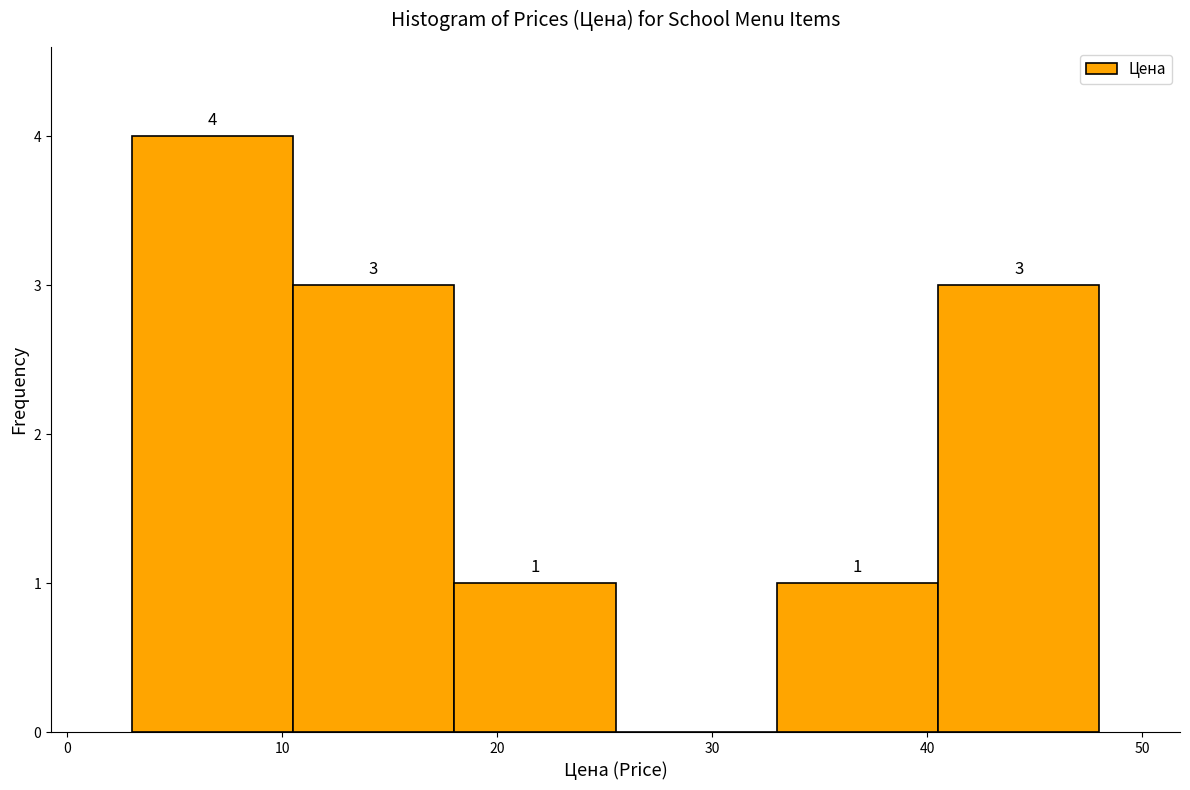

Over which range of the x-axis is the bar tallest?

3.0 to 10.5